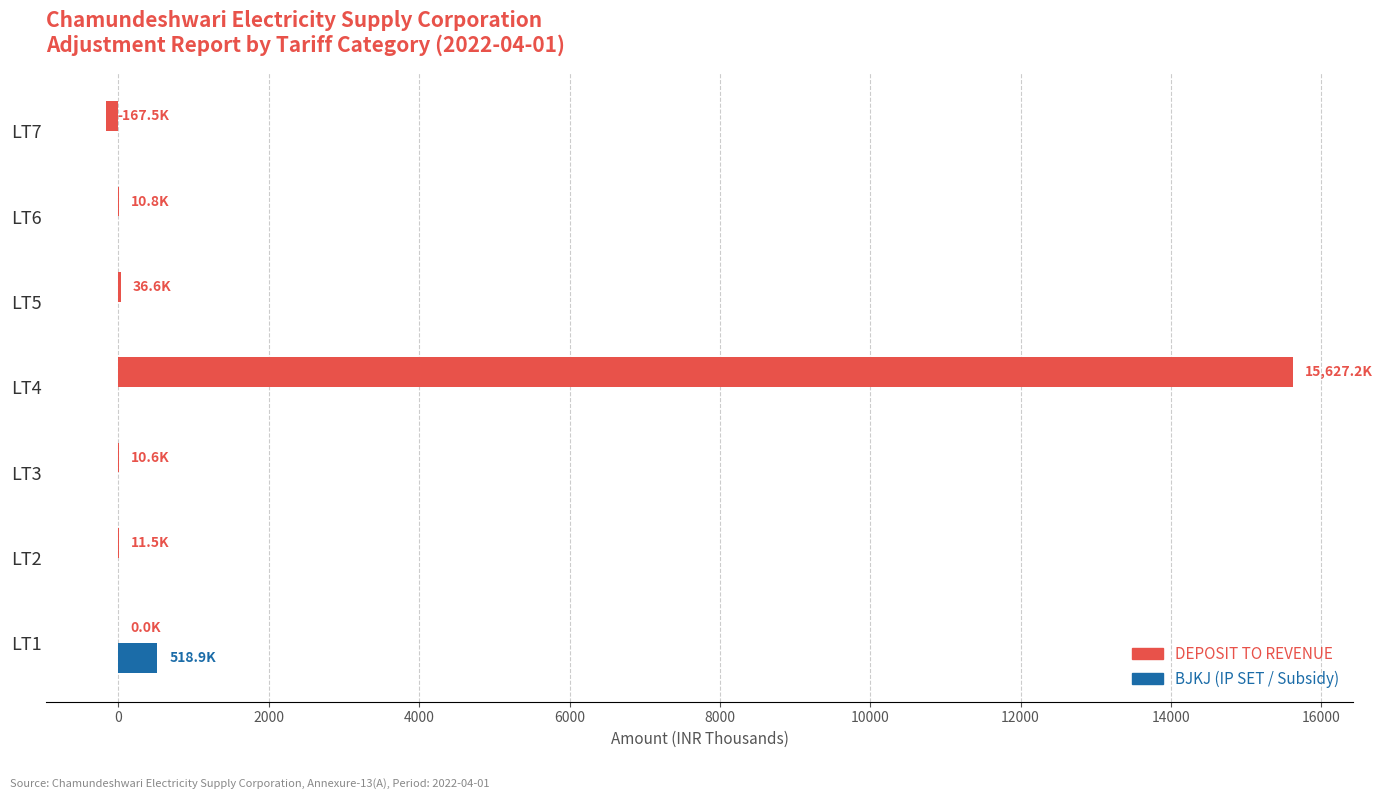

At which category does the chart reach its peak across all series?

LT4